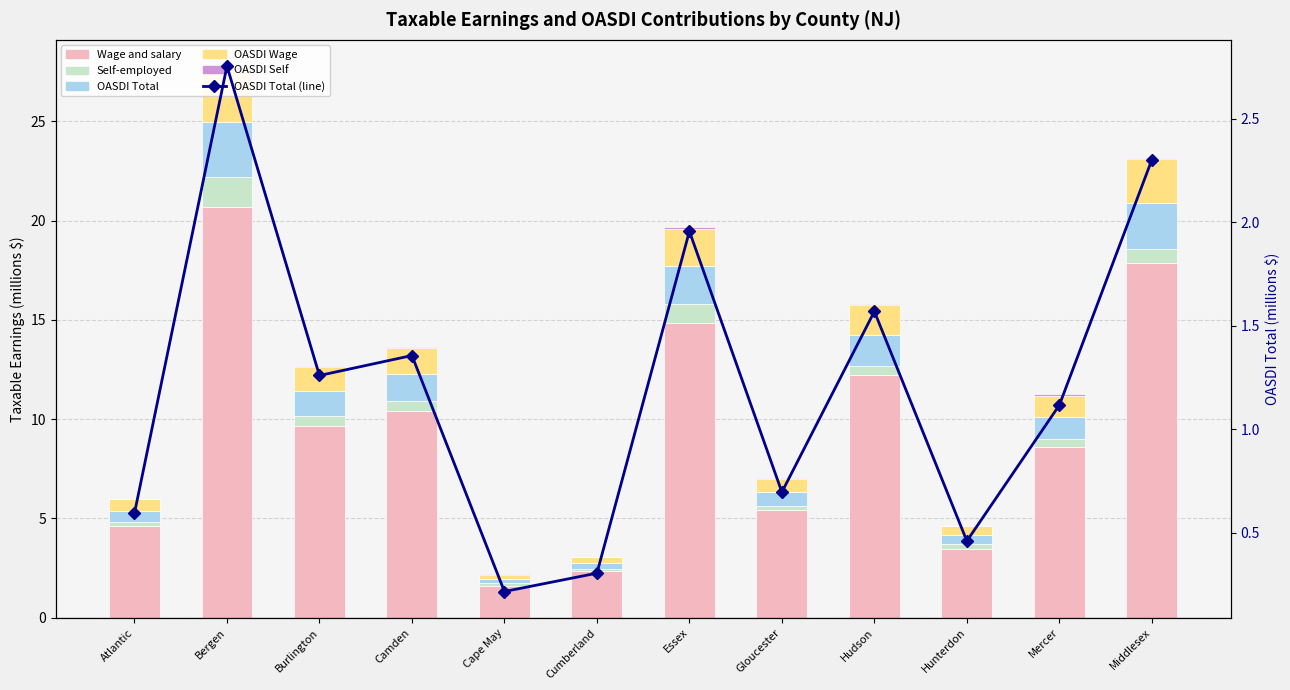

Reading left to right, what are all the values shown in this chart?

Wage and salary: 4.6	20.7	9.6	10.4	1.6	2.3	14.8	5.4	12.2	3.5	8.6	17.9
Self-employed: 0.2	1.5	0.5	0.5	0.2	0.1	0.9	0.2	0.4	0.3	0.4	0.7
OASDI Total: 0.6	2.8	1.3	1.4	0.2	0.3	2.0	0.7	1.6	0.5	1.1	2.3
OASDI Wage: 0.6	2.6	1.2	1.3	0.2	0.3	1.8	0.7	1.5	0.4	1.1	2.2
OASDI Self: 0.0	0.2	0.1	0.1	0.0	0.0	0.1	0.0	0.1	0.0	0.1	0.1
OASDI Total (line): 0.6	2.8	1.3	1.4	0.2	0.3	2.0	0.7	1.6	0.5	1.1	2.3